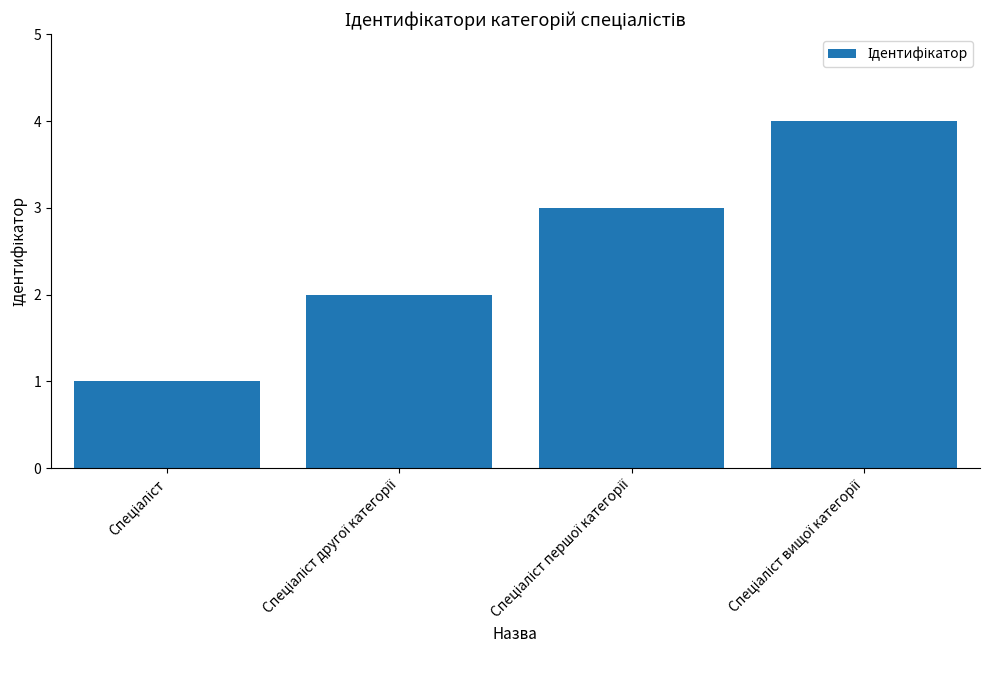

What is the greatest value displayed?

4